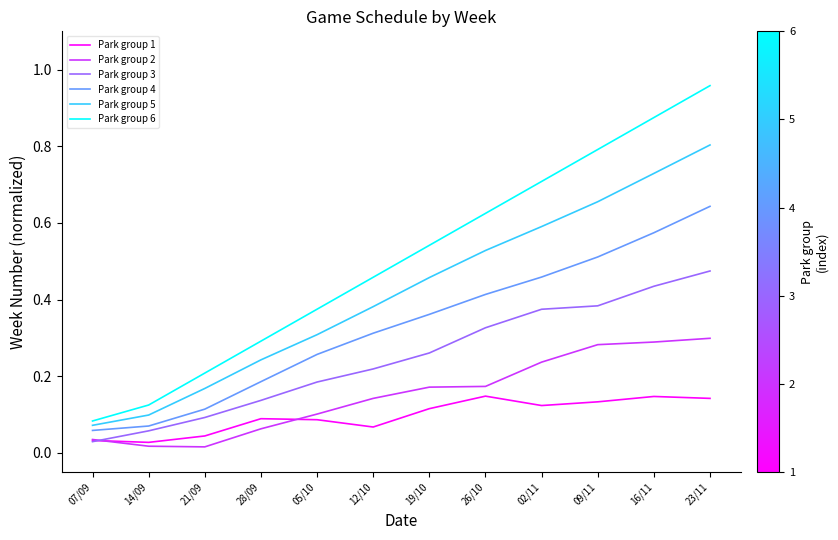

At which label does Park group 5 reach its minimum?

07/09